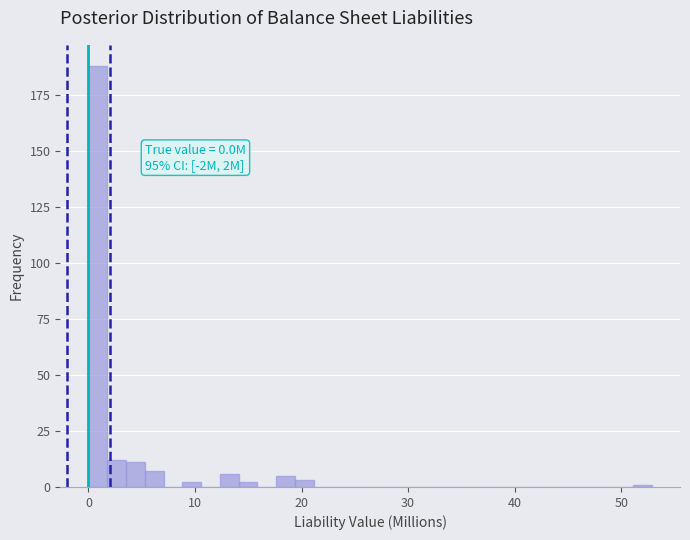

Read against the x-axis, roughly where is the centre of the tallest bar?

1